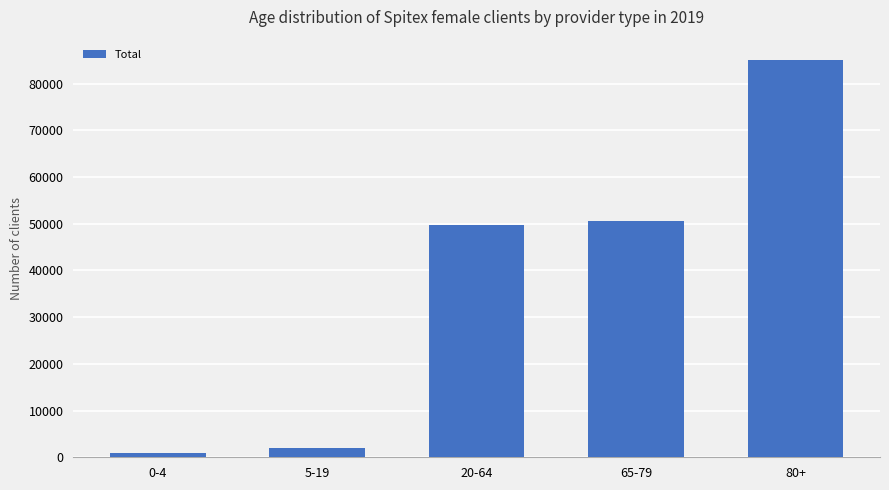

List the labels in order of value, smallest first.

0-4, 5-19, 20-64, 65-79, 80+